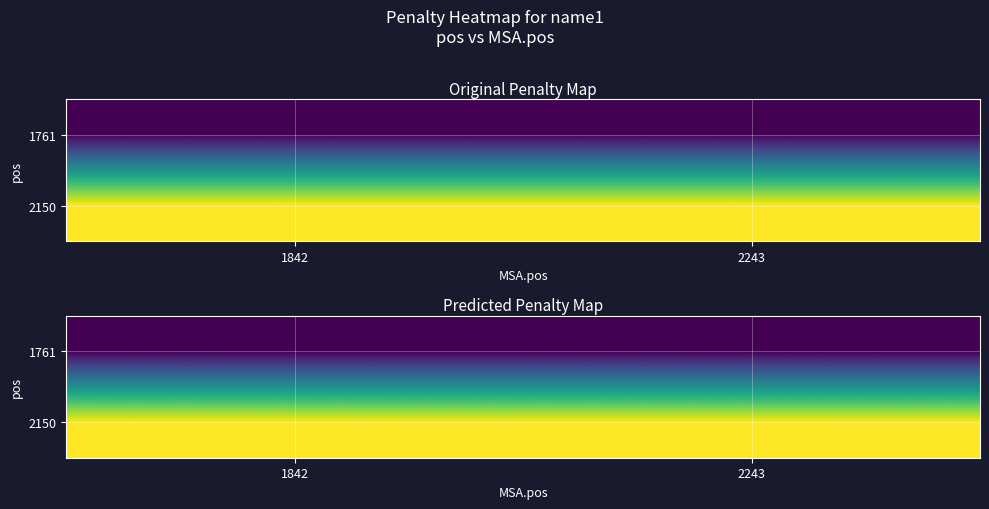

What is the spread (max minus min) of values at 1842?

1.8